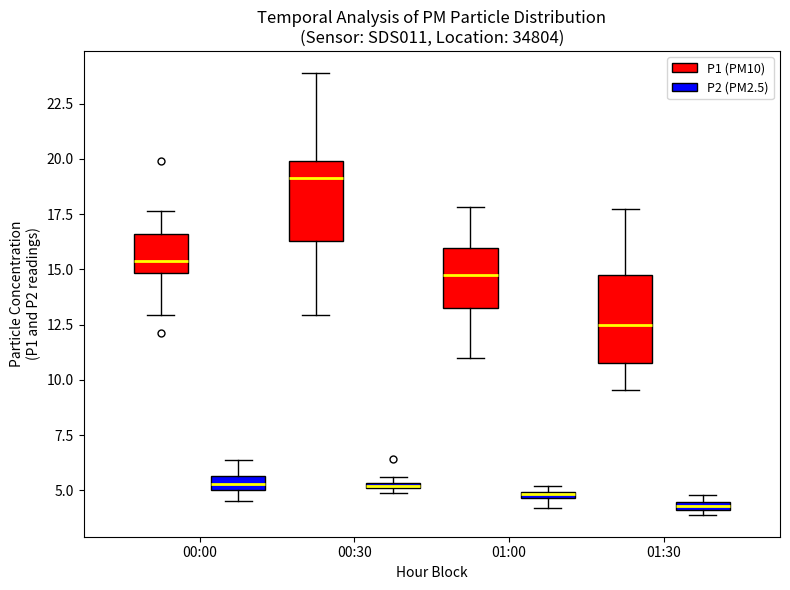

Where is the upper edge of the box for 01:00 (P2 (PM2.5)) on the y-axis? The values are not printed on the chart, so give them approximately, as read against the axis.

5.0